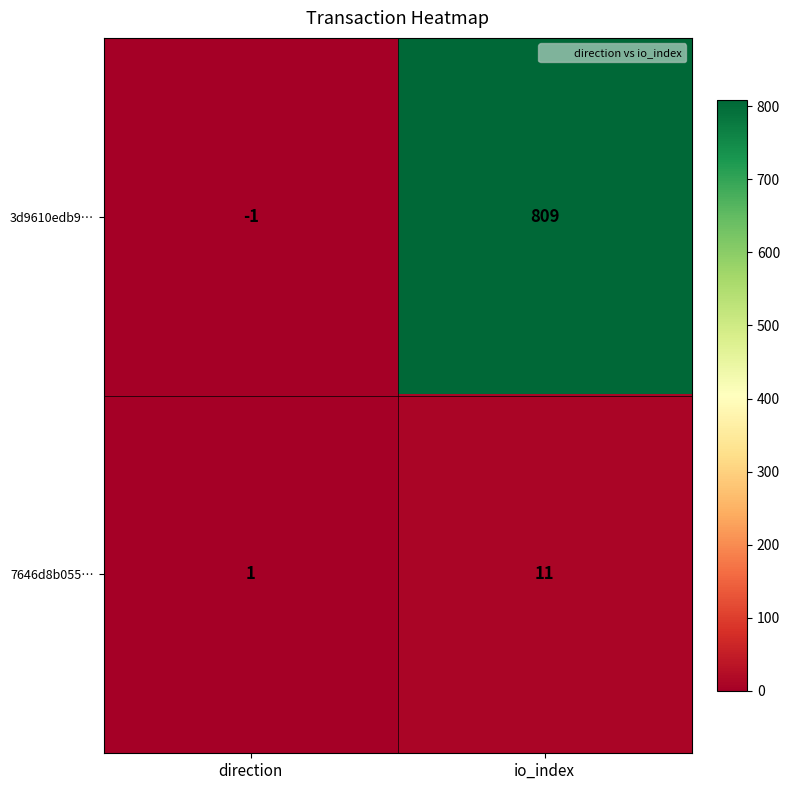

At which label does 3d9610edb9… reach its peak?

io_index